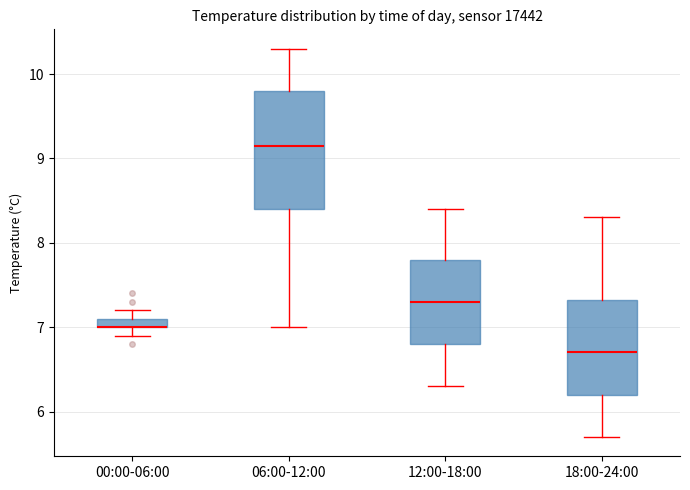

Where is the upper edge of the box for 00:00-06:00 on the y-axis? The values are not printed on the chart, so give them approximately, as read against the axis.

7.1